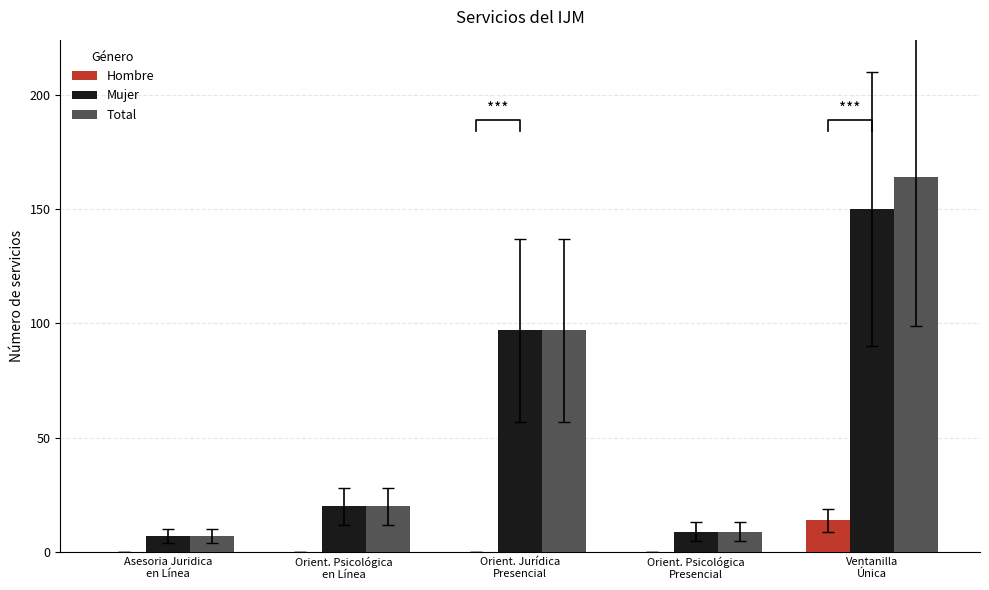

What is the greatest value displayed?

164